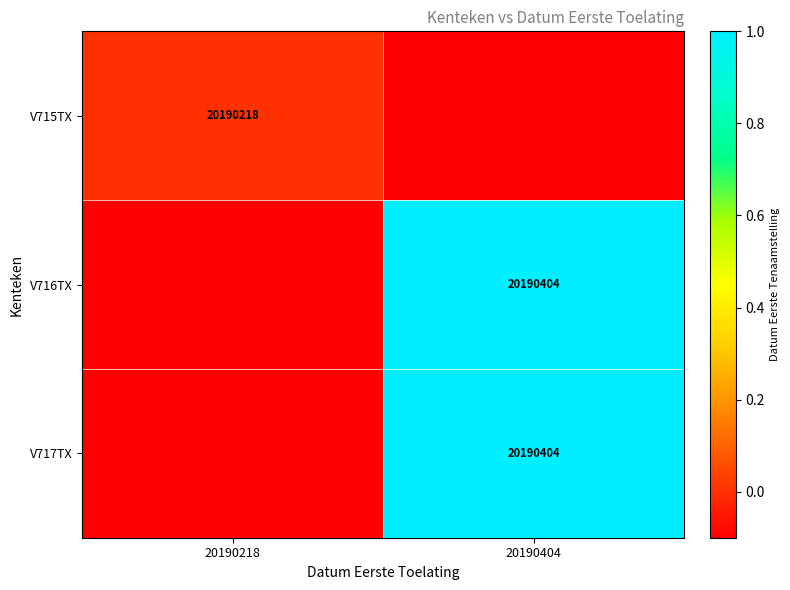

The value of V716TX at 20190404 is 20190404.0. True or false?

True